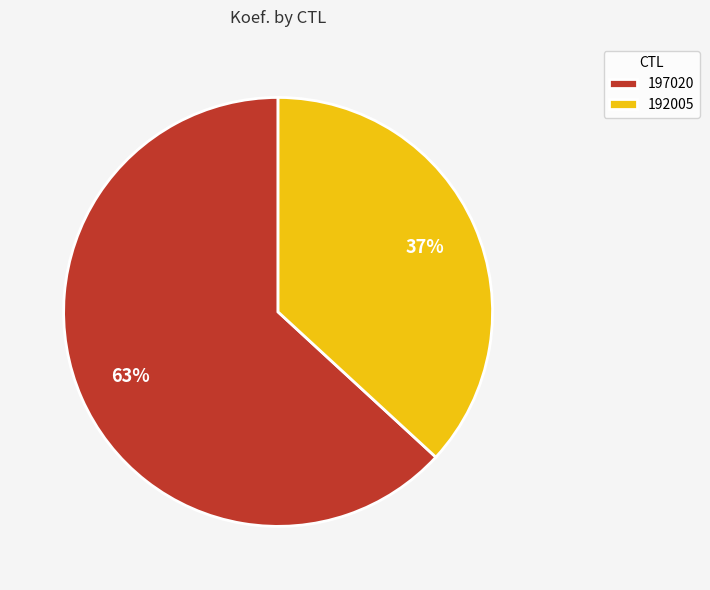

Which category has the smallest portion of the pie?

192005